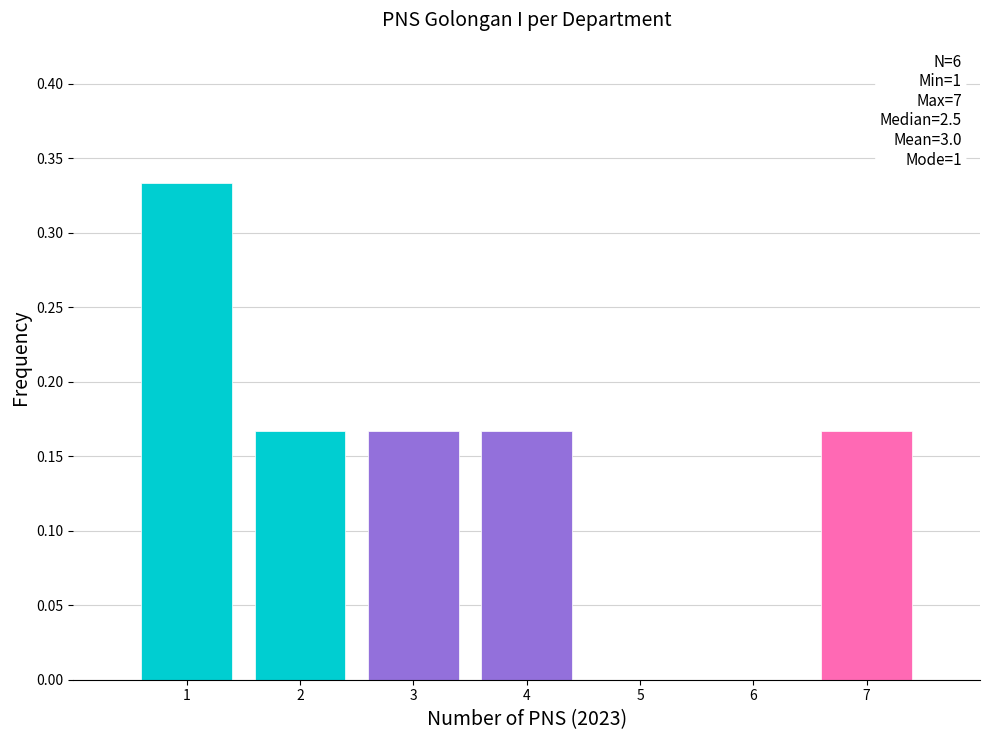

What is the sum of all values?

1.0